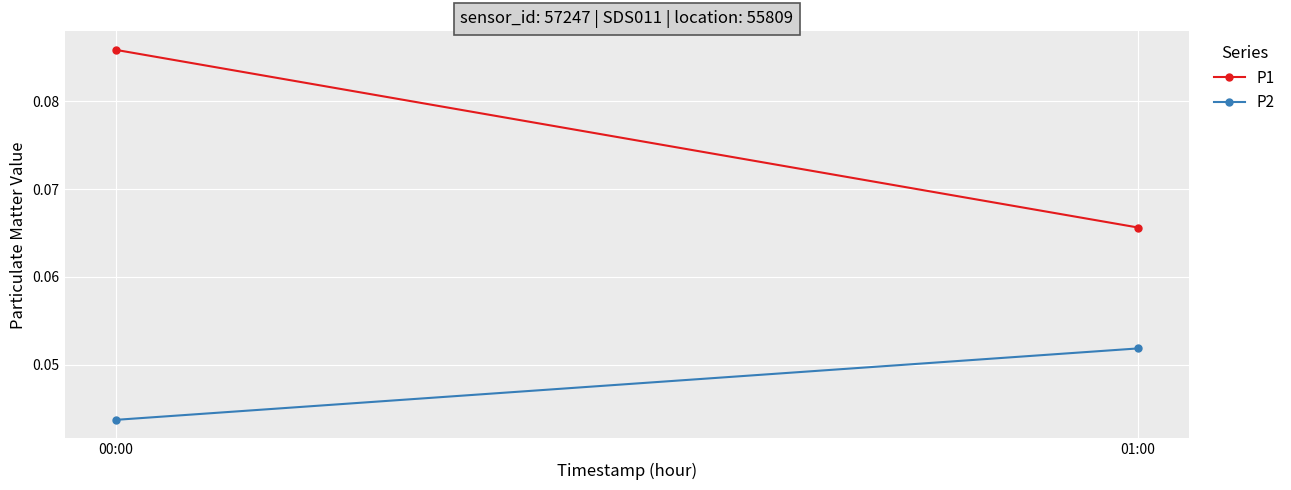

What is the value of the P2 point at the 2nd from the left?

0.1